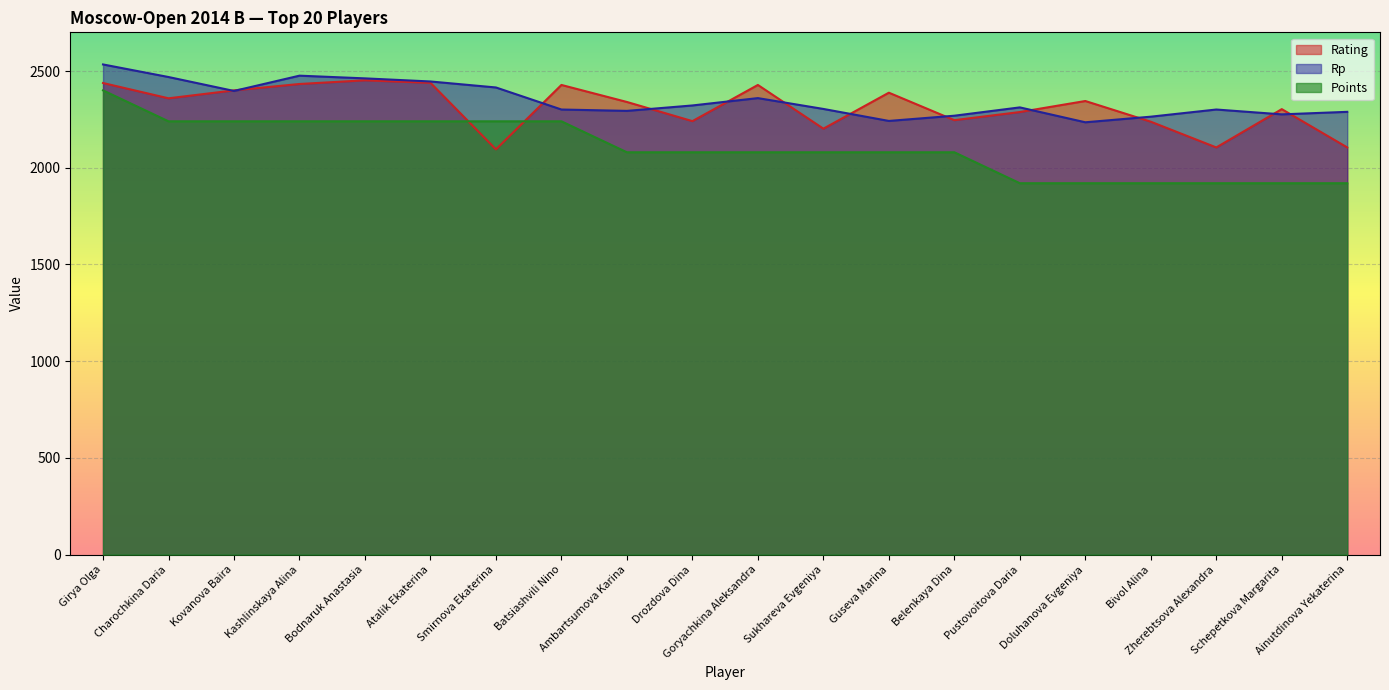

What is the total value across all series at Pustovoitova Daria?

6520